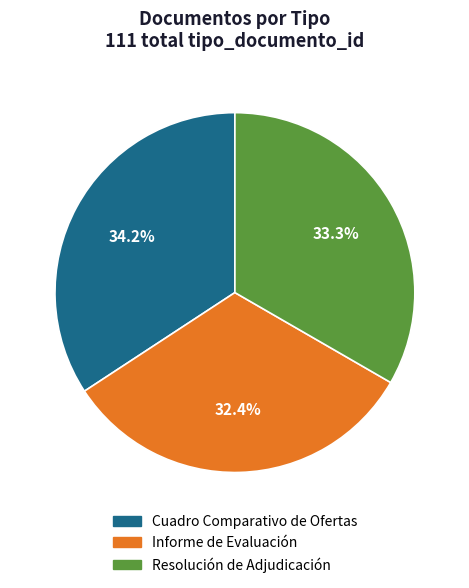

What portion of the pie excludes Informe de Evaluación?

67.6%